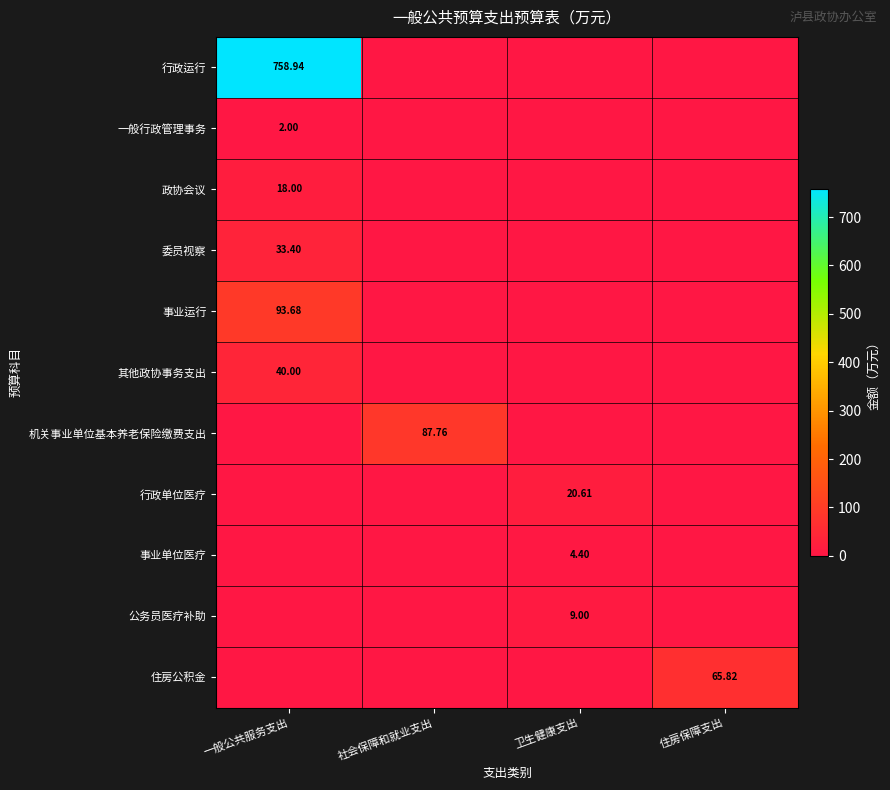

True or false: 机关事业单位基本养老保险缴费支出 has a value of 28.8 at 住房保障支出.

False